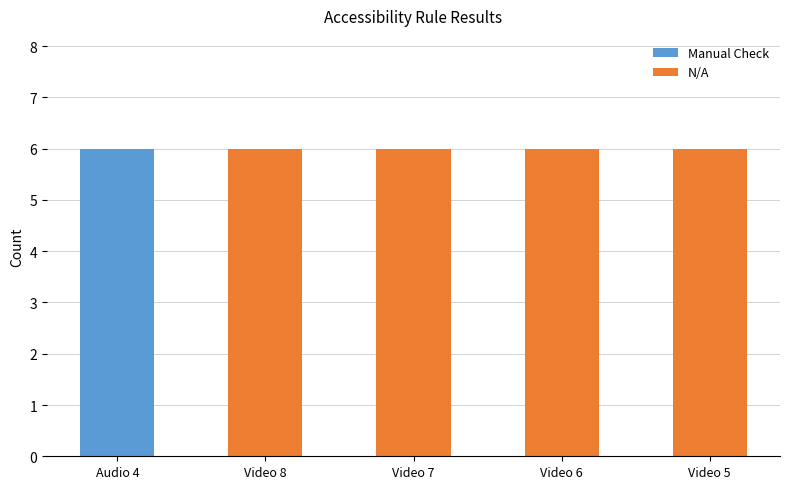

Reading right to left, list the values for the Manual Check series.

Video 5=0	Video 6=0	Video 7=0	Video 8=0	Audio 4=6